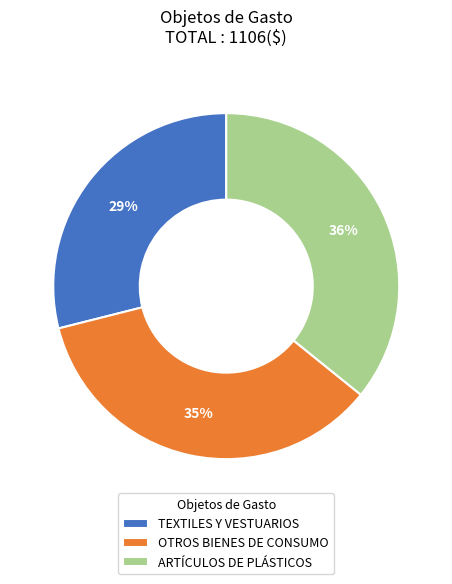

To the nearest percent, what percentage of the pie is OTROS BIENES DE CONSUMO?

35%